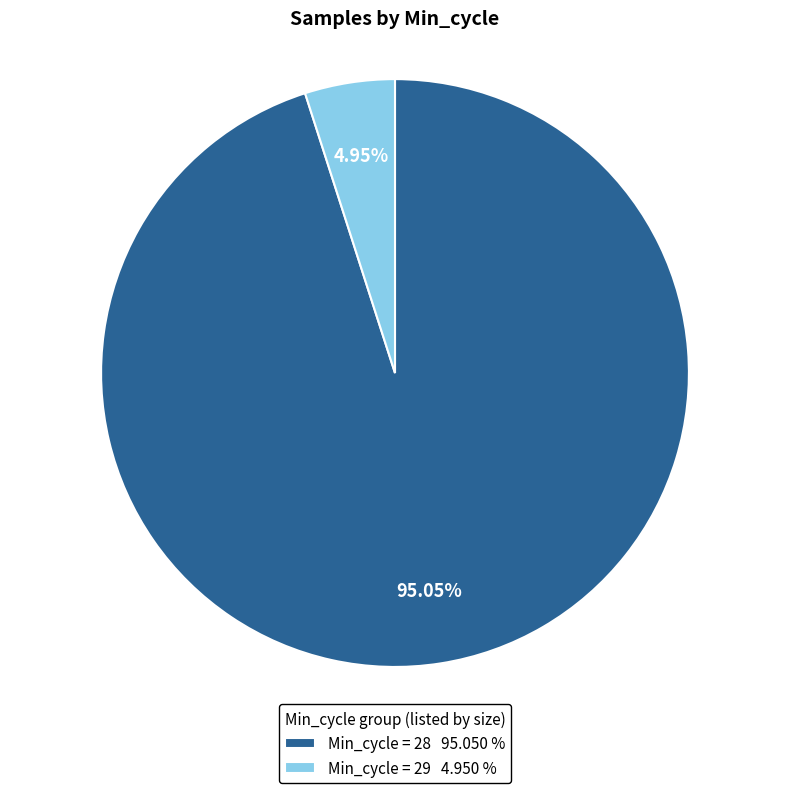

Does Min_cycle = 28 95.050 % account for over 50% of the chart?

Yes